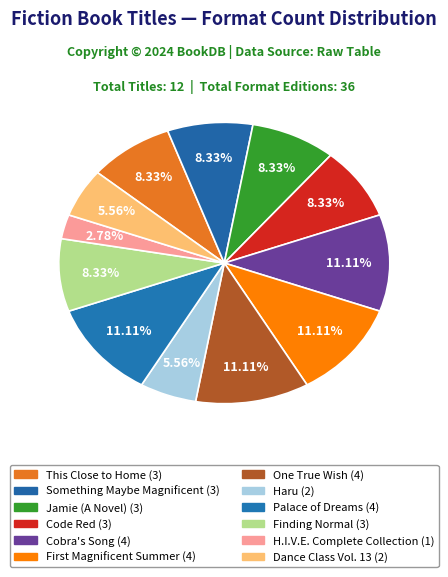

How many slices are in this pie chart?

12